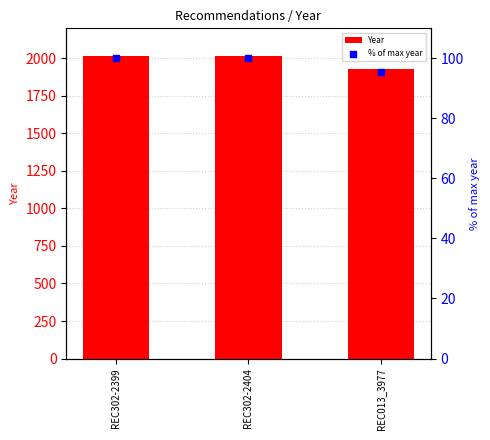

Which series contains the lowest Y value?

% of max year